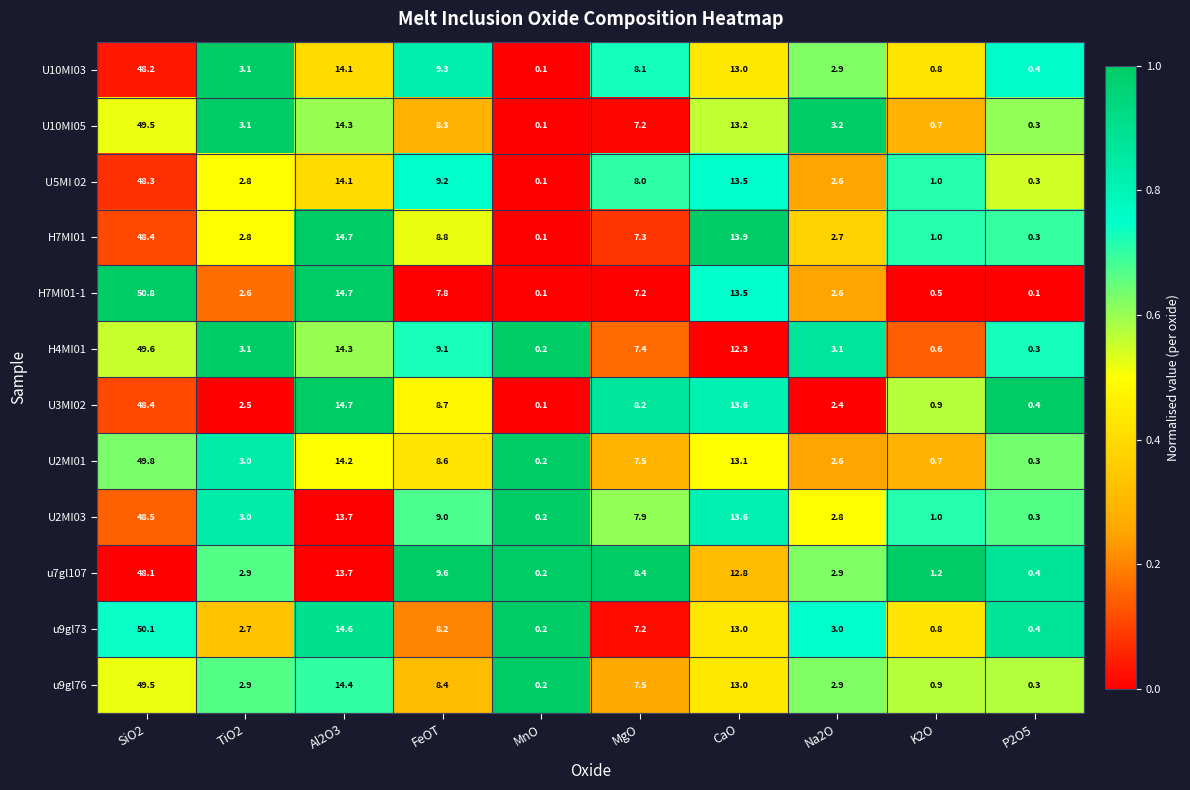

Which category has the highest value across all series?

SiO2